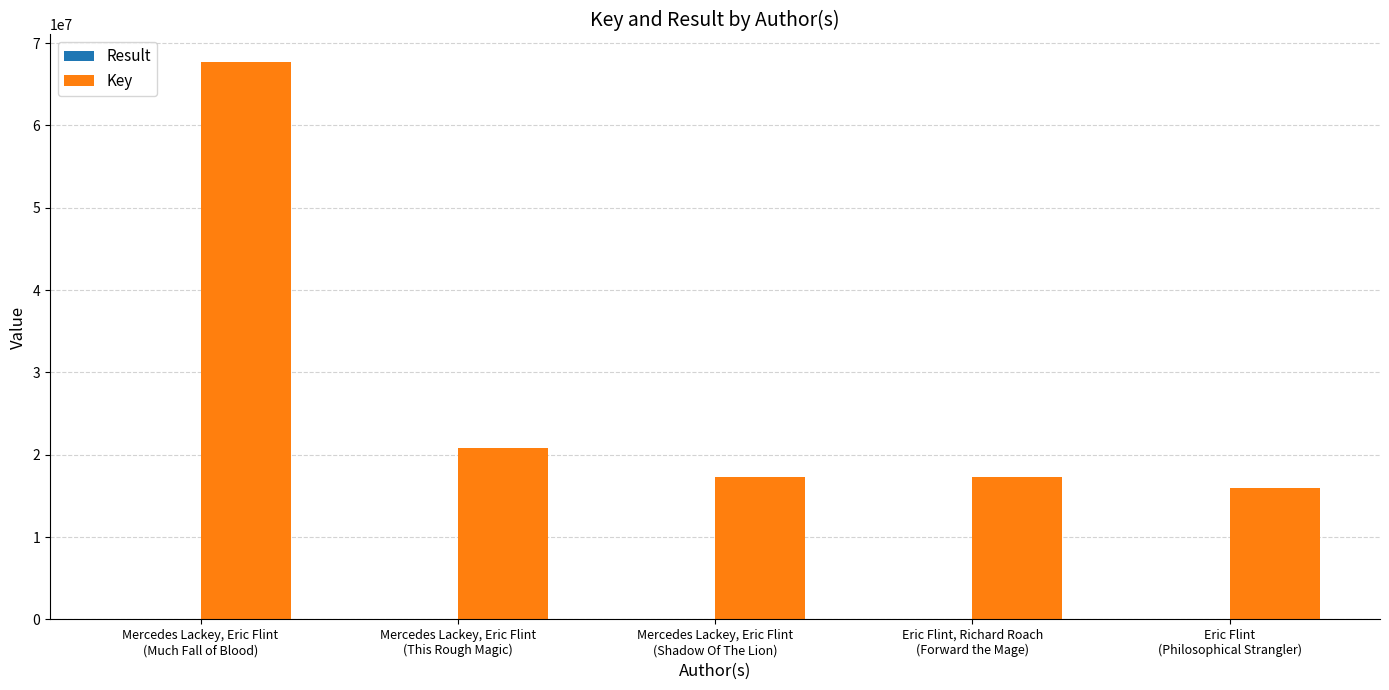

What is the greatest value displayed?

67670126